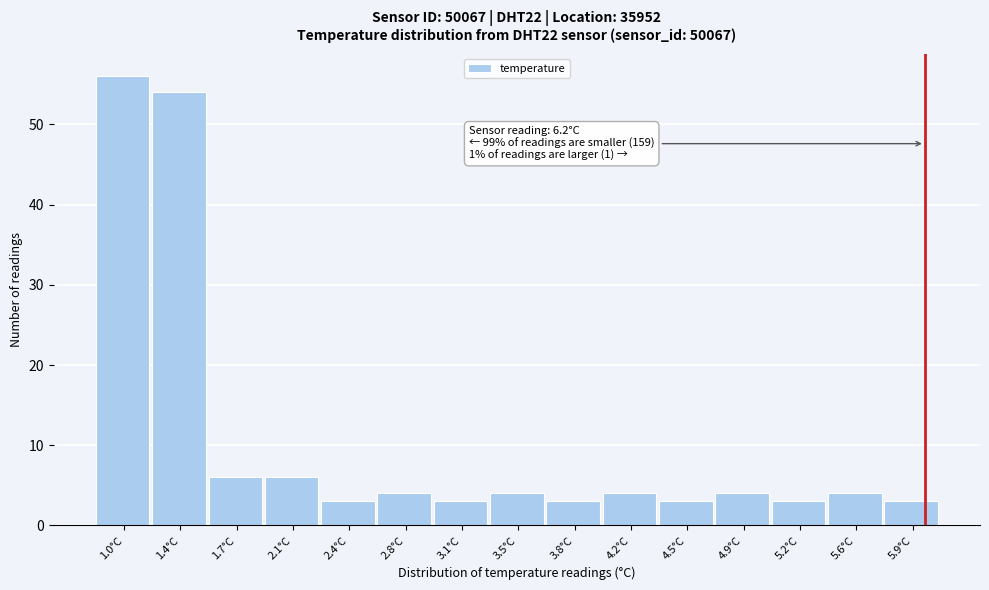

Reading right to left, transcribe all the data shown in this chart.

5.9°C=3	5.6°C=4	5.2°C=3	4.9°C=4	4.5°C=3	4.2°C=4	3.8°C=3	3.5°C=4	3.1°C=3	2.8°C=4	2.4°C=3	2.1°C=6	1.7°C=6	1.4°C=54	1.0°C=56